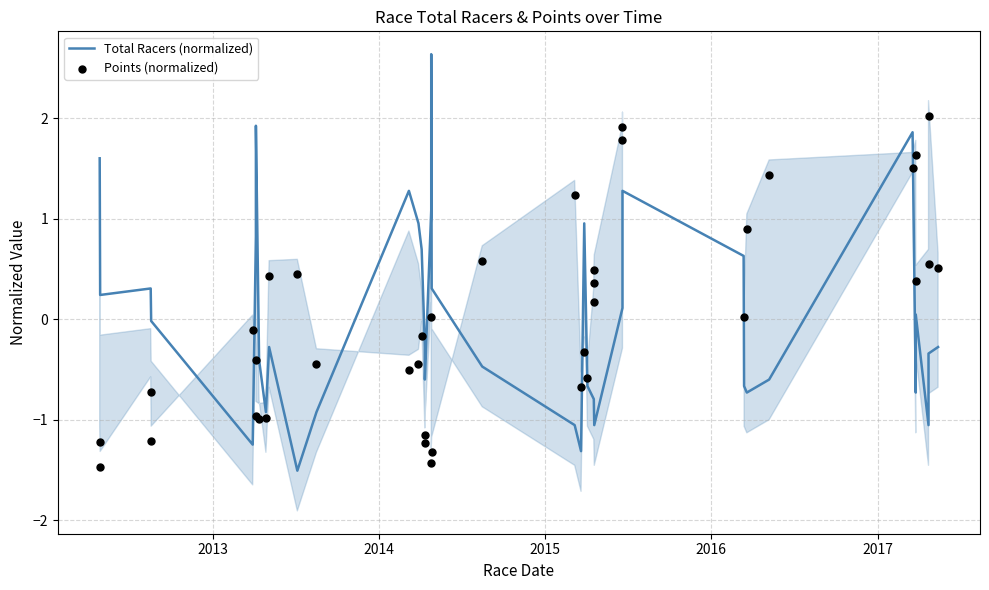

Is the value of Points (normalized) at 27 greater than the value of Total Racers (normalized) at 15?

Yes